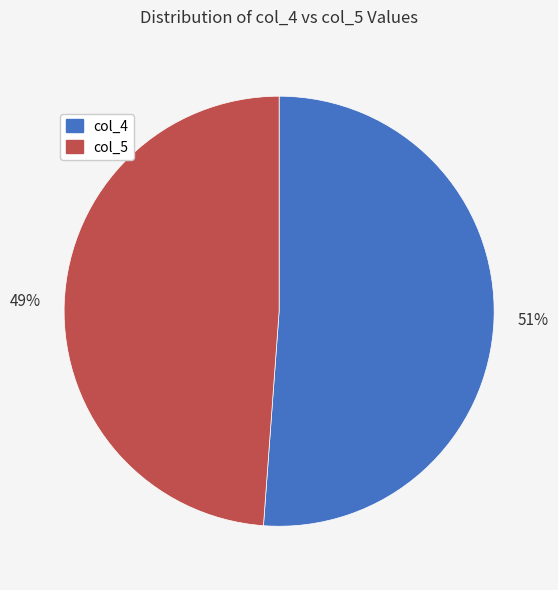

Is it true that col_4 is 51% of the pie?

True